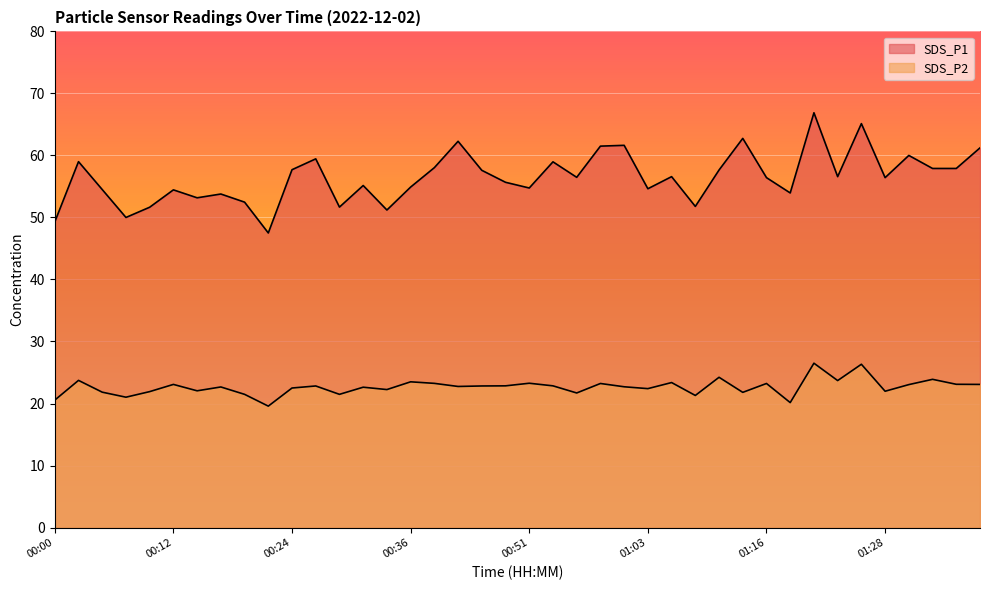

True or false: SDS_P2 and SDS_P1 cross at least once.

False